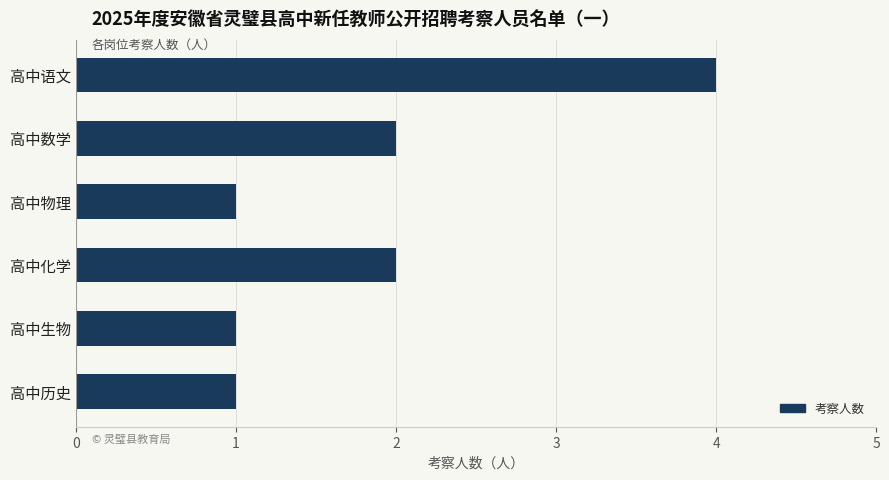

Read the value at 高中语文.

4